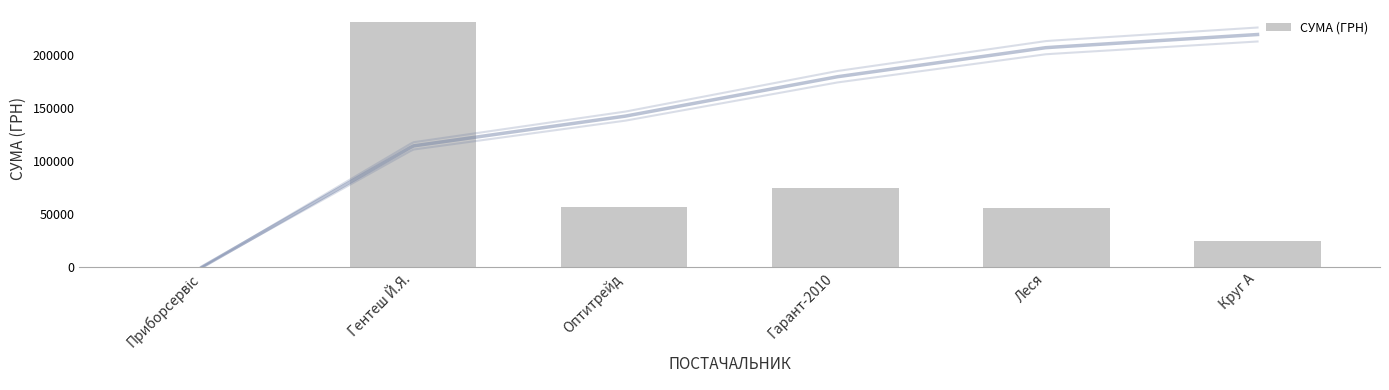

Which label corresponds to the smallest value in the chart?

Приборсервіс